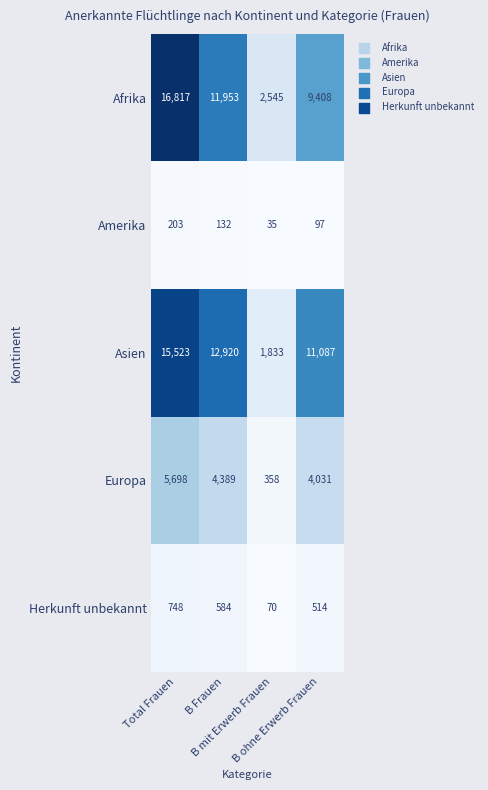

What is the average value of the Amerika series?

117